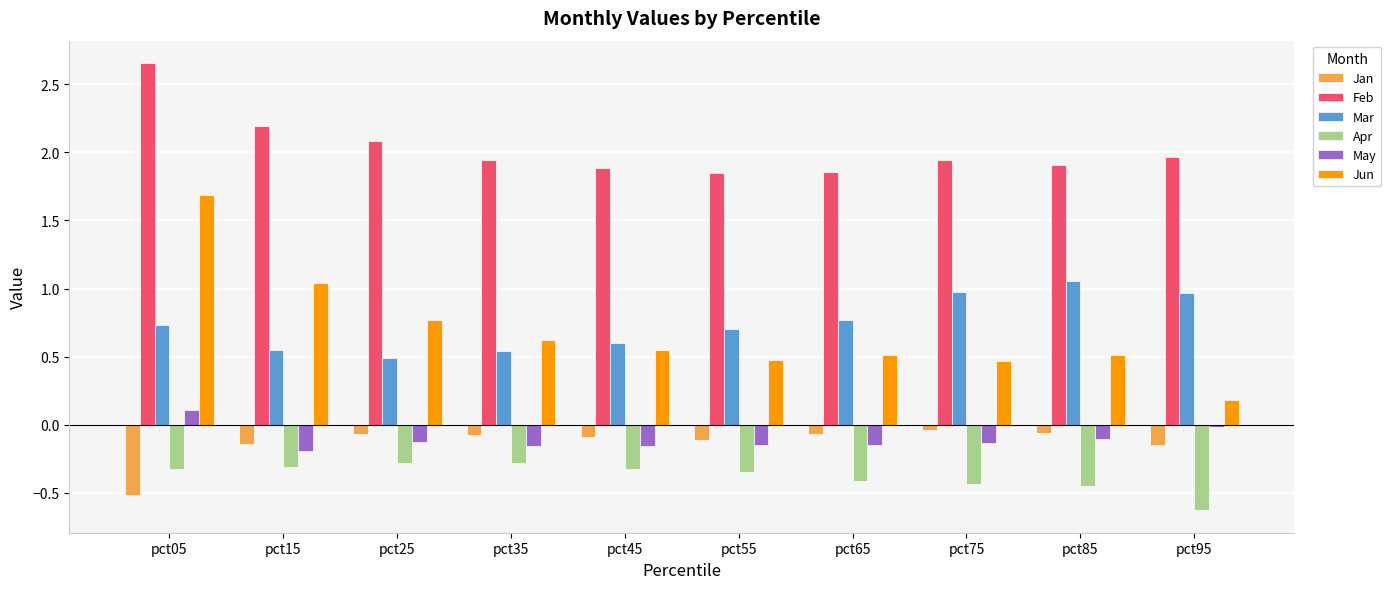

Which label corresponds to the largest value in the chart?

pct05